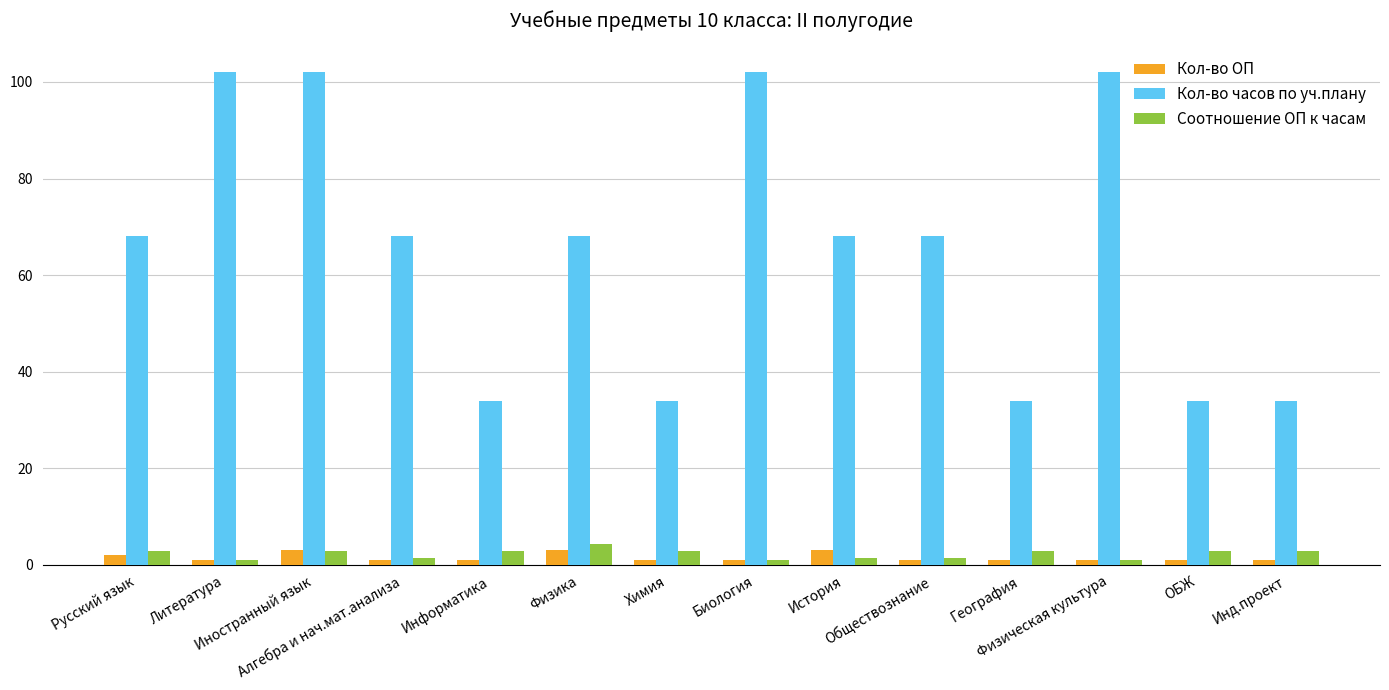

Read the Кол-во ОП value at География.

1.0